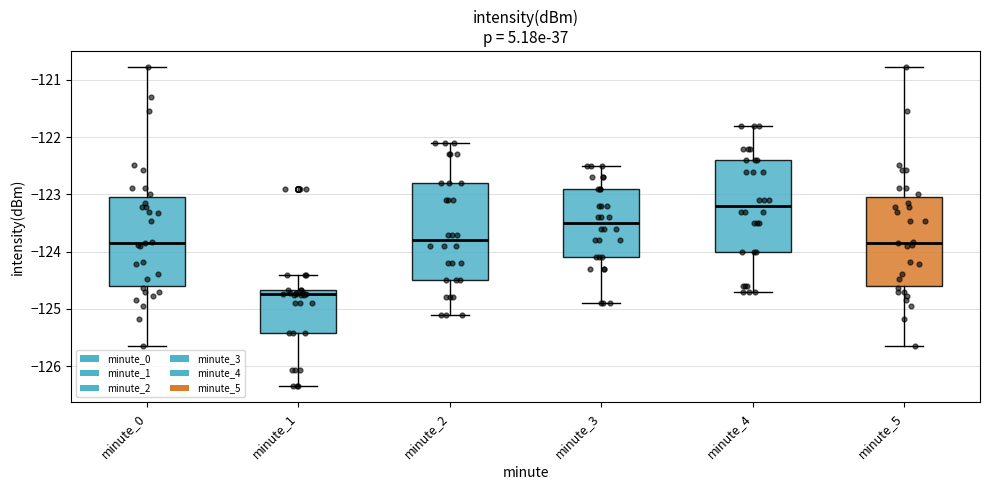

Which box is the tallest, from its lower edge to its upper edge?

minute_2